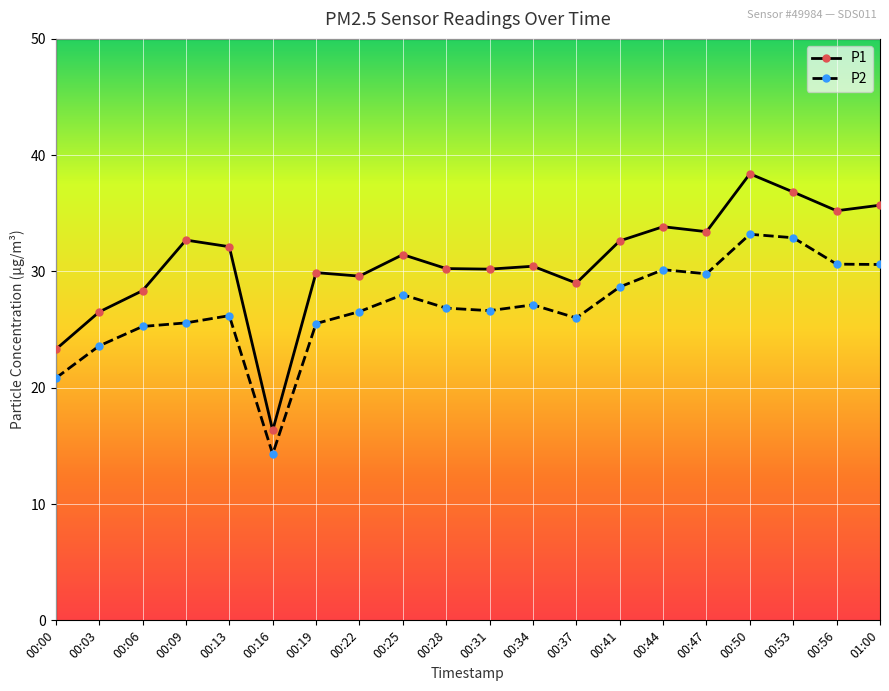

Which series has the largest total across all categories?

P1